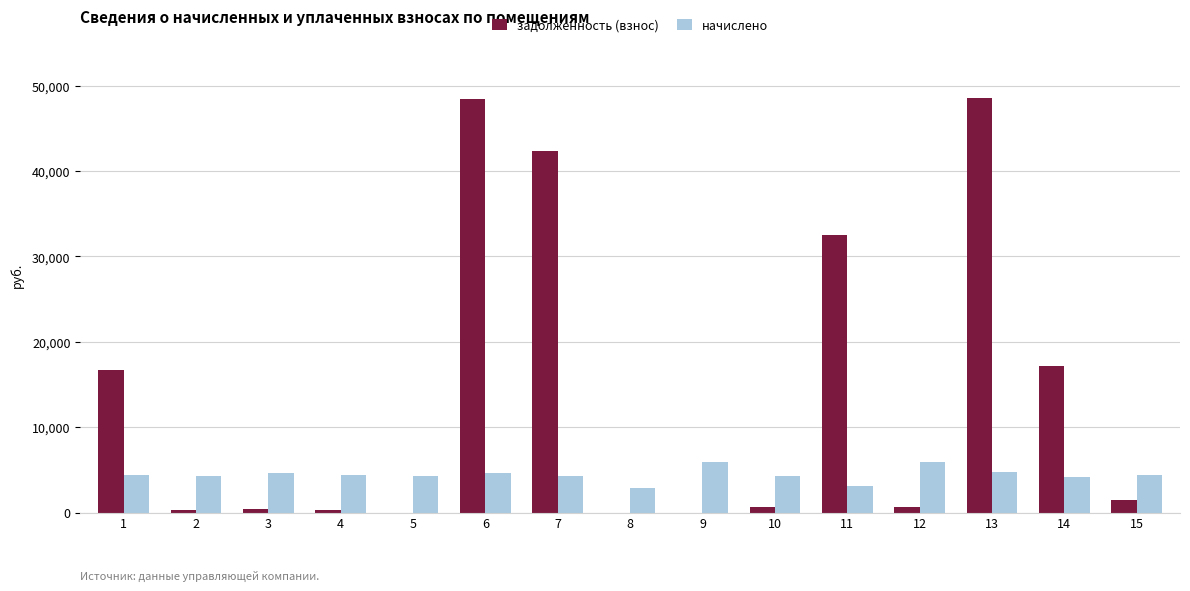

How many distinct data groups are displayed?

2